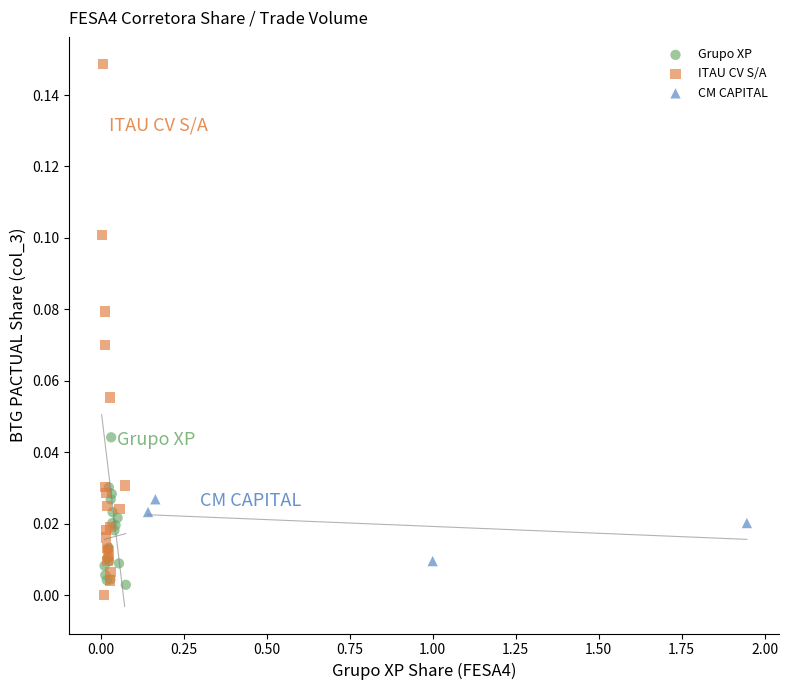

Which series contains the highest Y value?

ITAU CV S/A